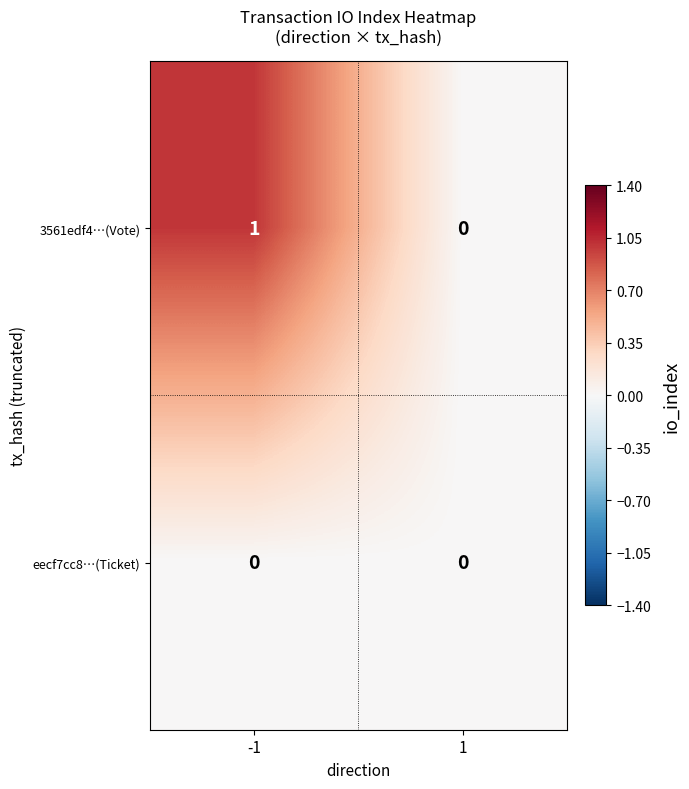

Reading left to right, transcribe all the data shown in this chart.

3561edf4…(Vote): -1=1	1=0
eecf7cc8…(Ticket): -1=0	1=0